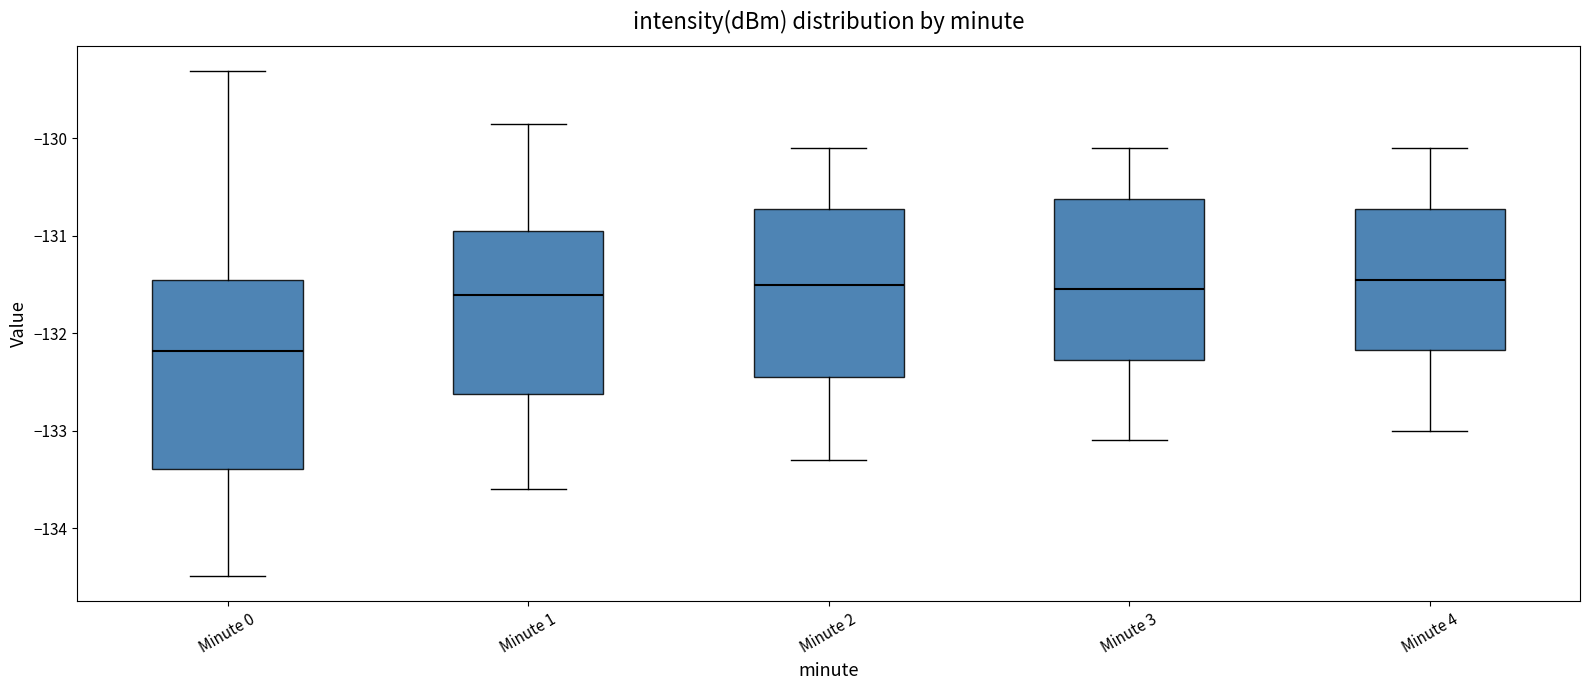

Where does the lower whisker of the box for Minute 2 end on the y-axis? The values are not printed on the chart, so give them approximately, as read against the axis.

-133.3